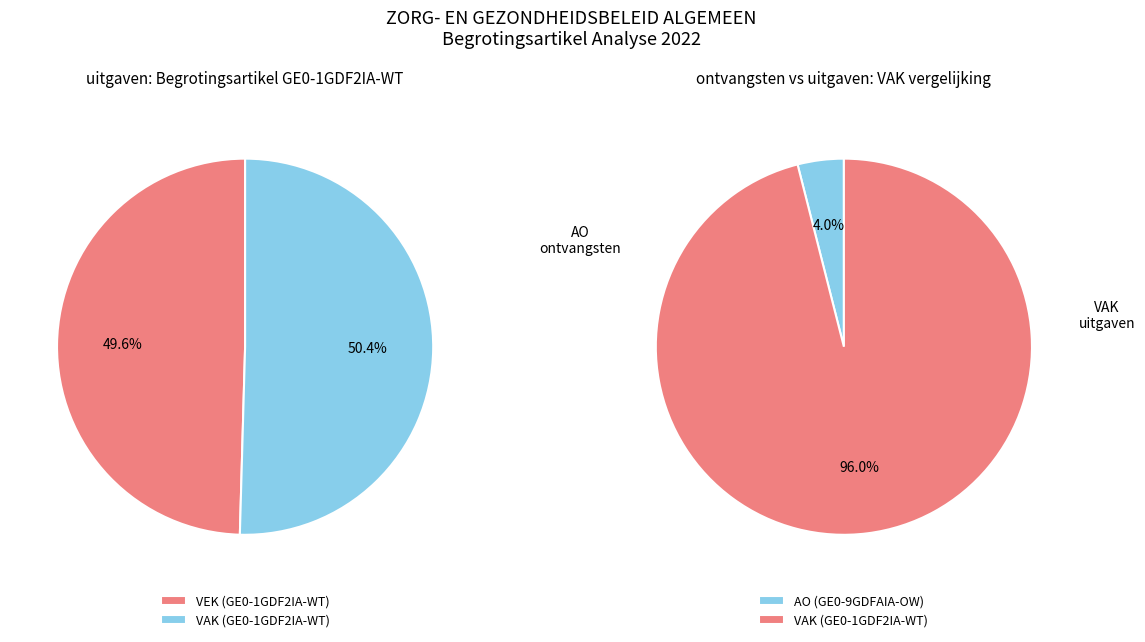

Between VAK and AO, which series saw the biggest shift?

GE0-1GDF2IA-WT